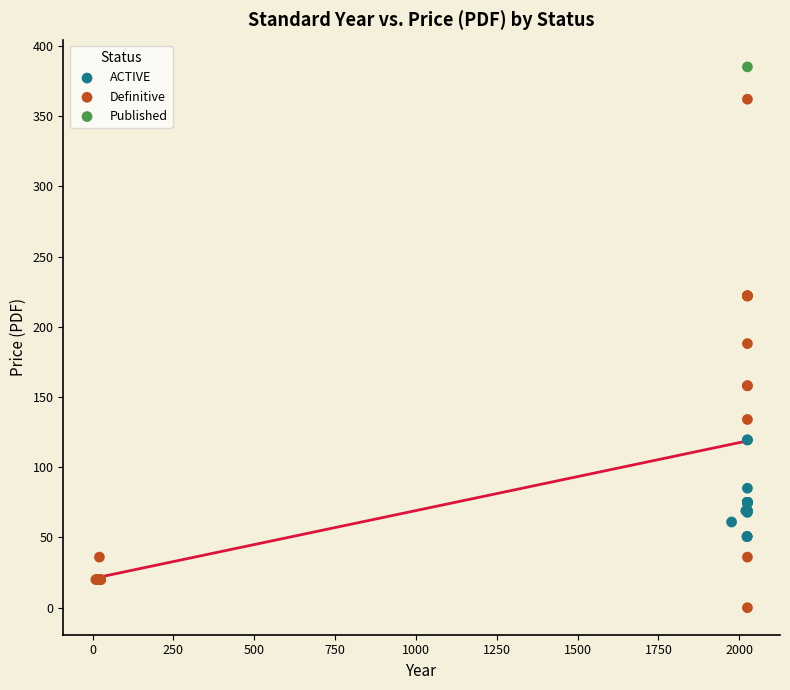

What are all the series names shown in the legend?

ACTIVE, Definitive, Published